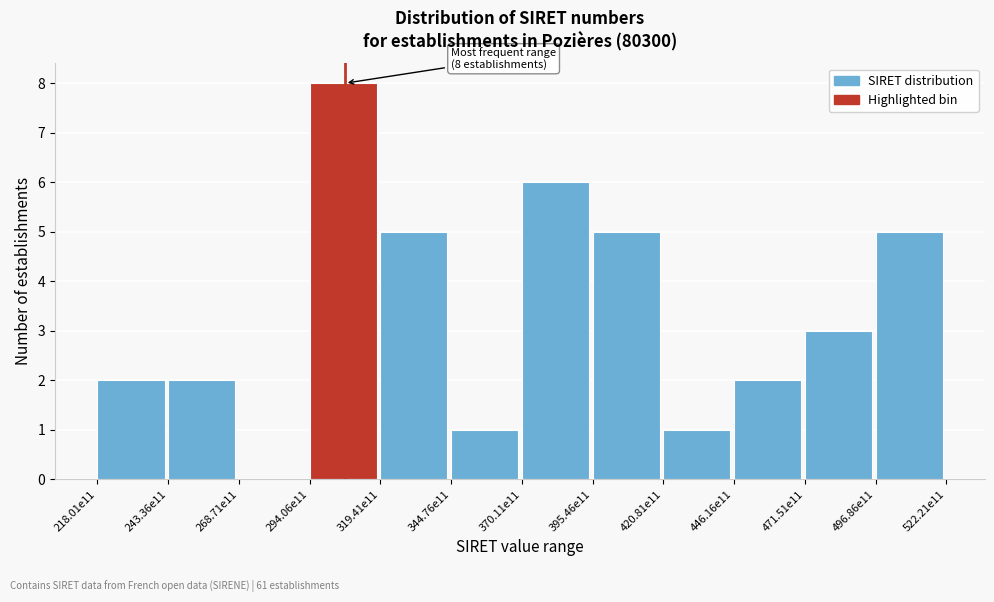

Reading left to right, extract all data points from this chart.

218.01e11=2	243.36e11=2	268.71e11=0	294.06e11=8	319.41e11=5	344.76e11=1	370.11e11=6	395.46e11=5	420.81e11=1	446.16e11=2	471.51e11=3	496.86e11=5